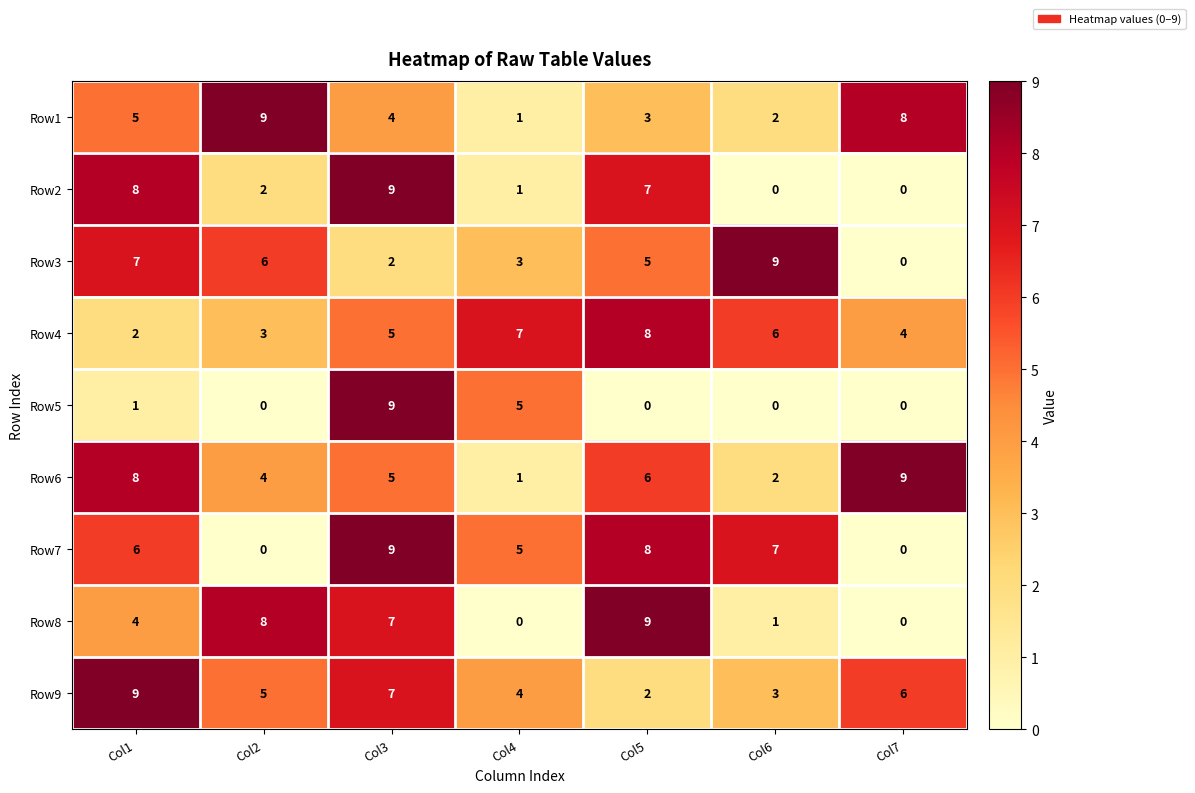

Is it true that Row7 equals 8 at Col4?

False